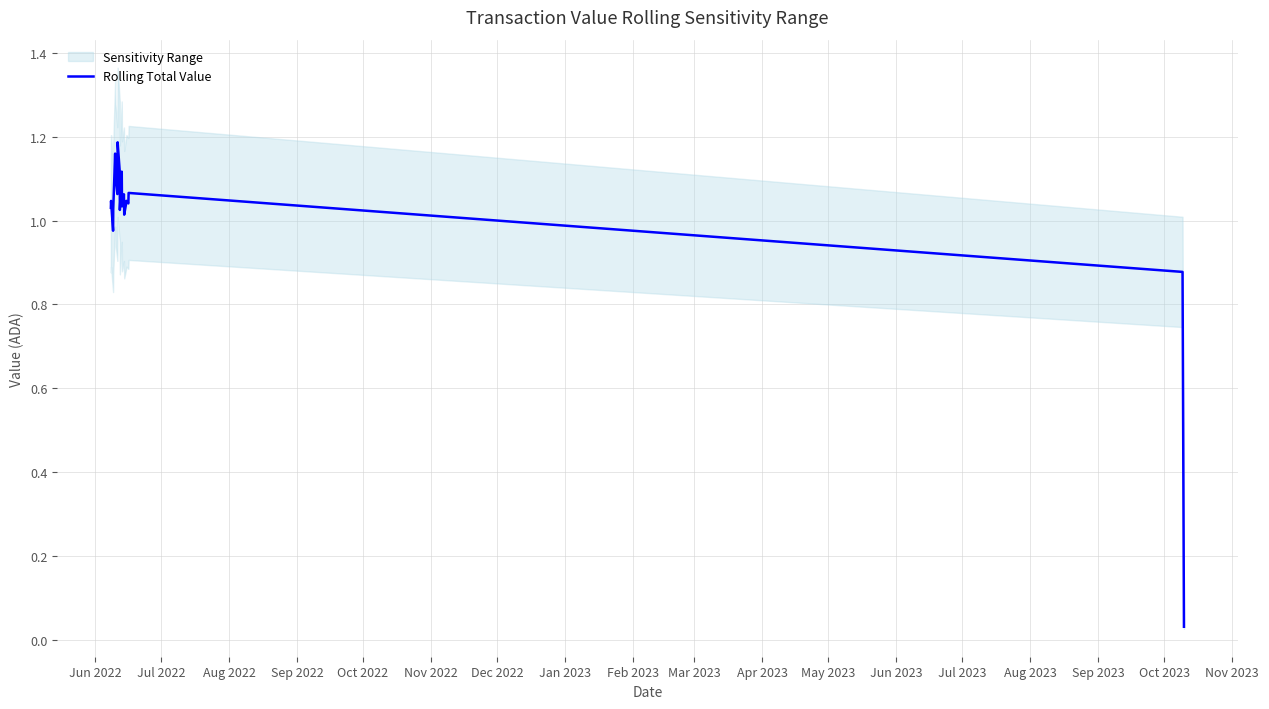

How many data points are less than 1?

3